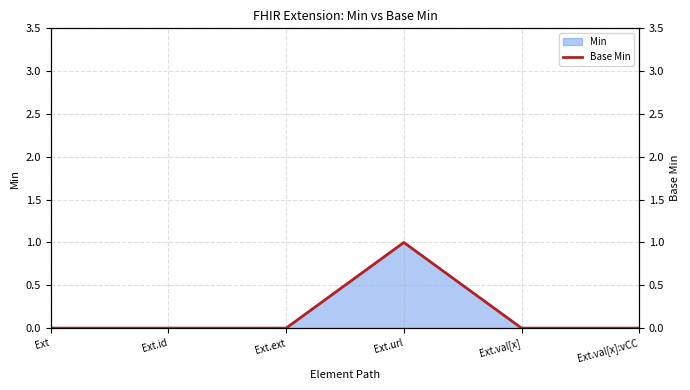

Reading right to left, list all the values displayed in this chart.

Ext.val[x]:vCC=0	Ext.val[x]=0	Ext.url=1	Ext.ext=0	Ext.id=0	Ext=0